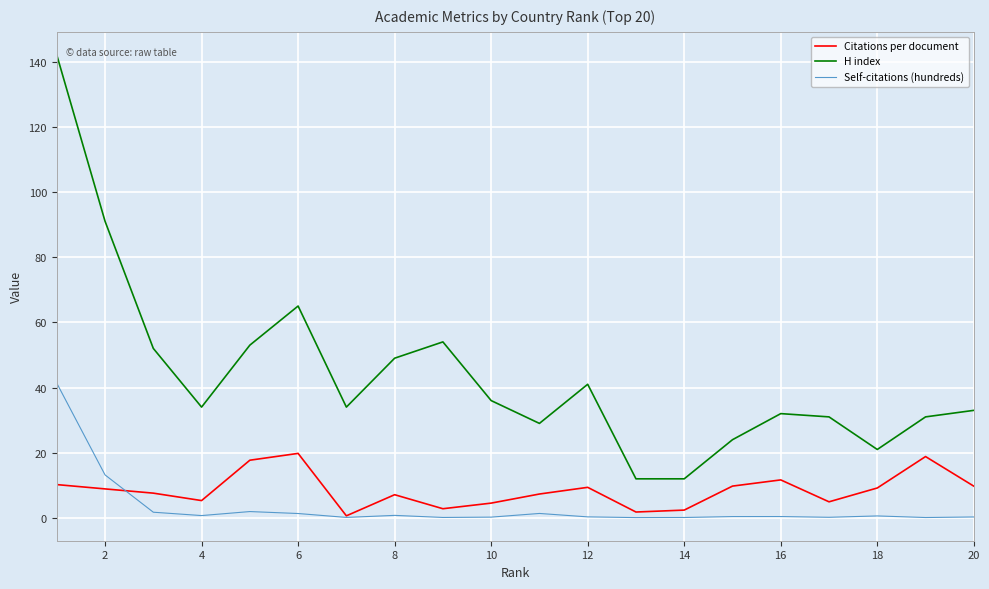

Which series has the largest total across all categories?

H index